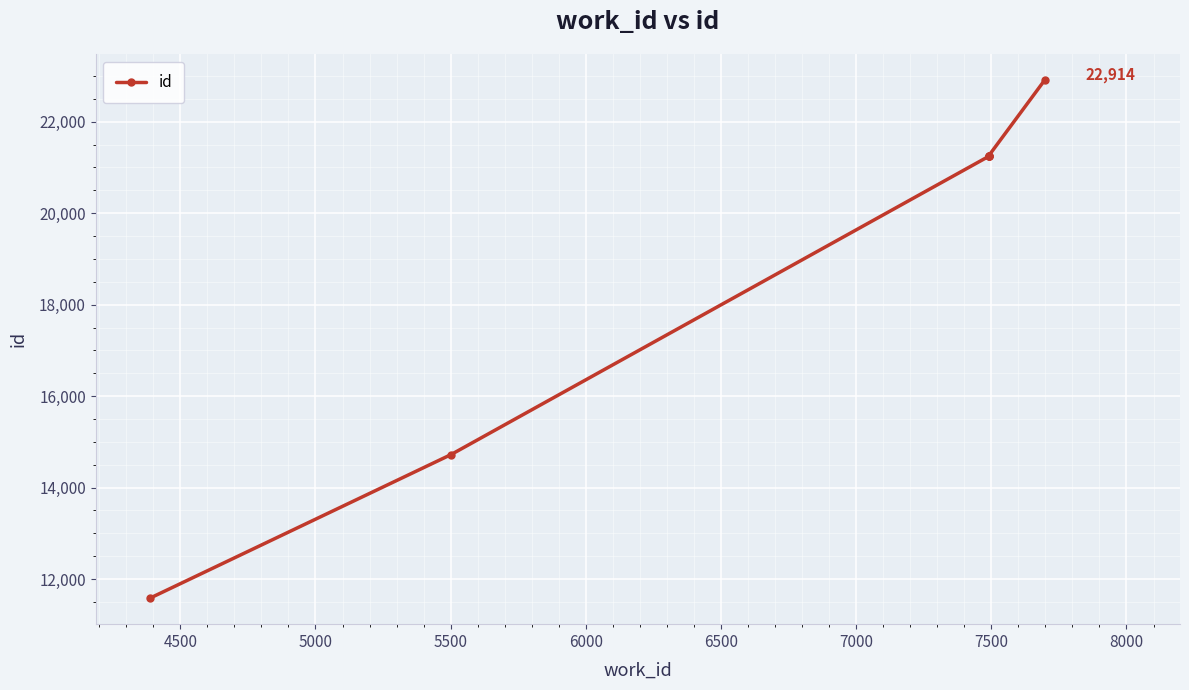

Approximately how many times larger is the value at 4500 compared to 7000?

0.6